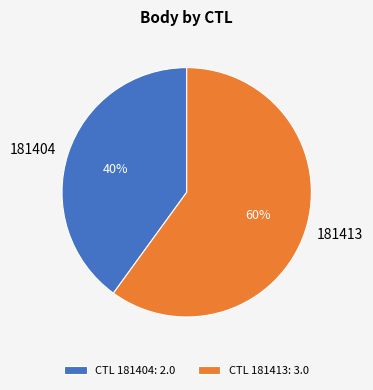

Is it true that 181404 is 40% of the pie?

True